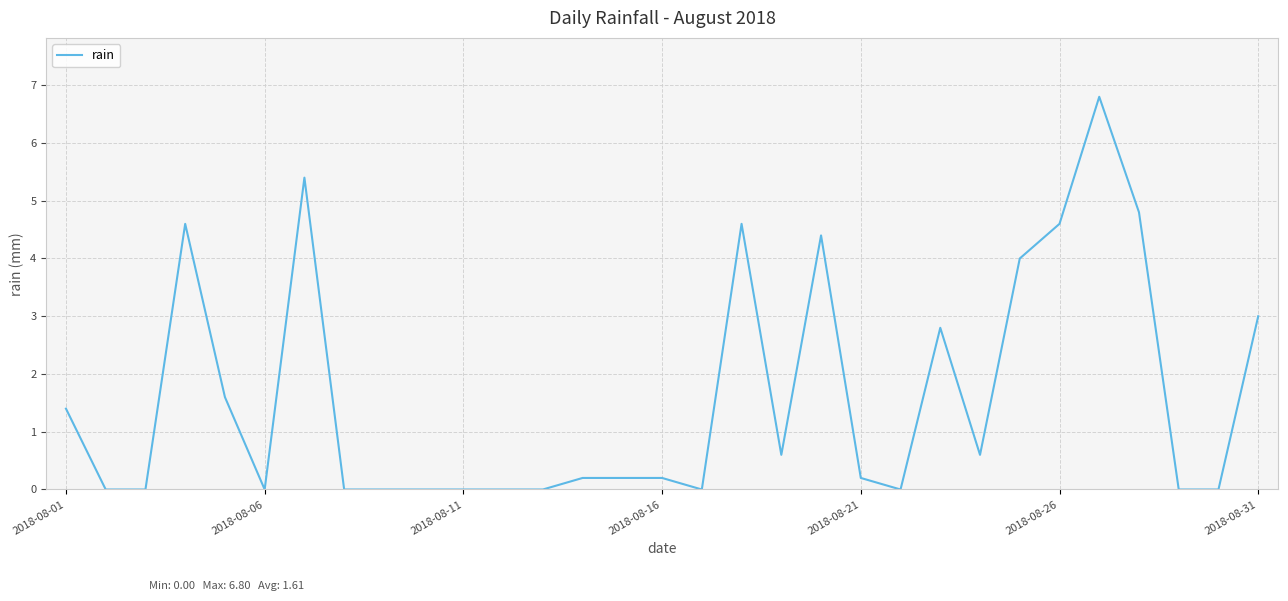

What is the greatest value displayed?

6.8